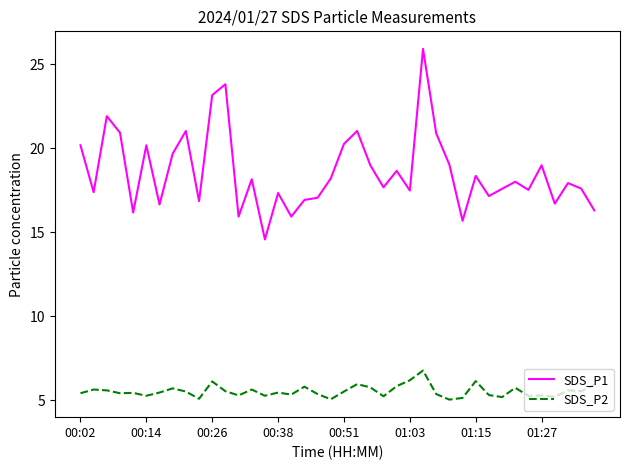

Which series has the largest total across all categories?

SDS_P1